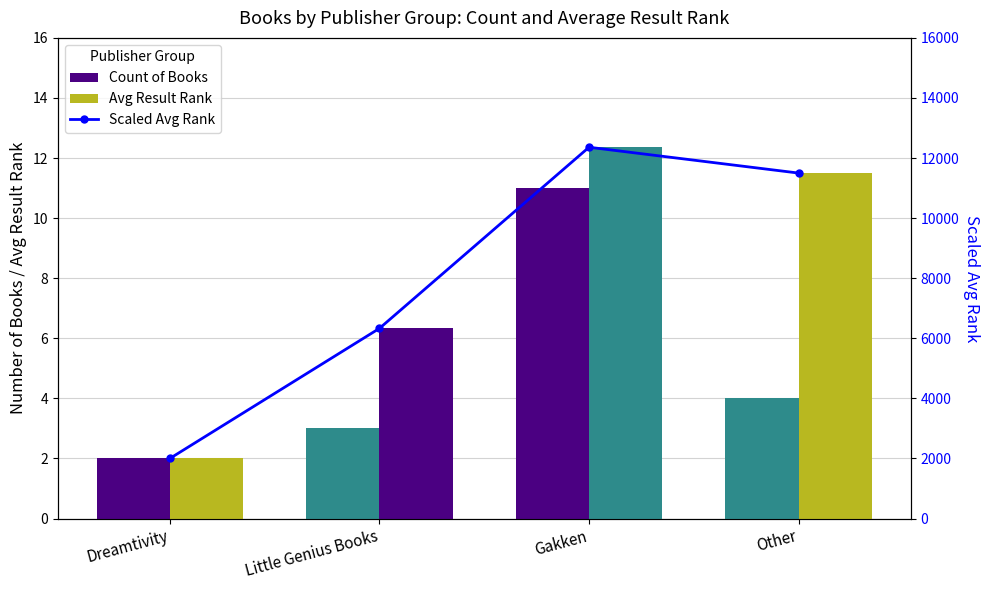

What is the difference between the Count of Books values at Dreamtivity and Other?

2.0